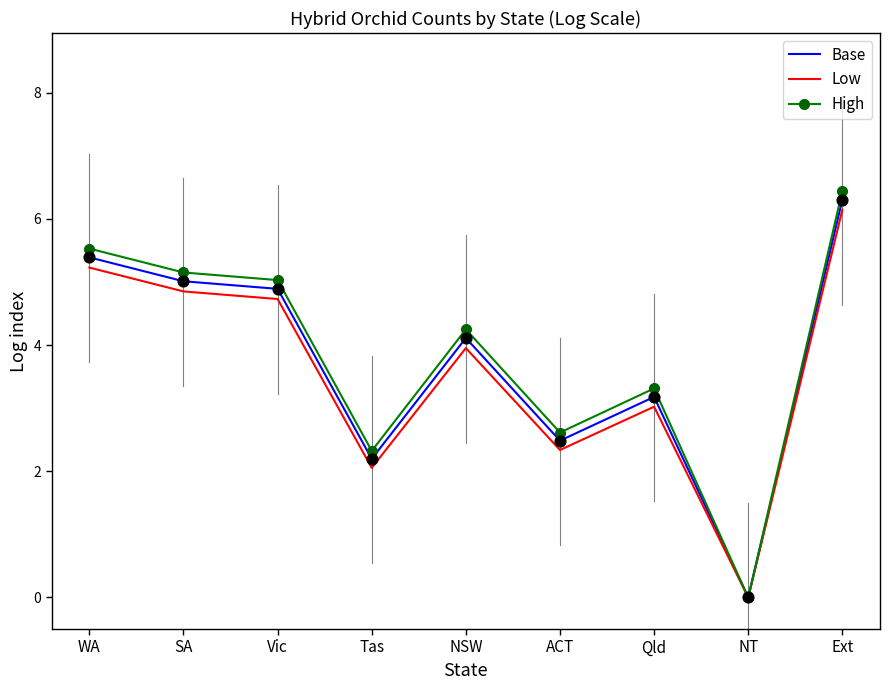

At how many categories does at least one series exceed 1?

8